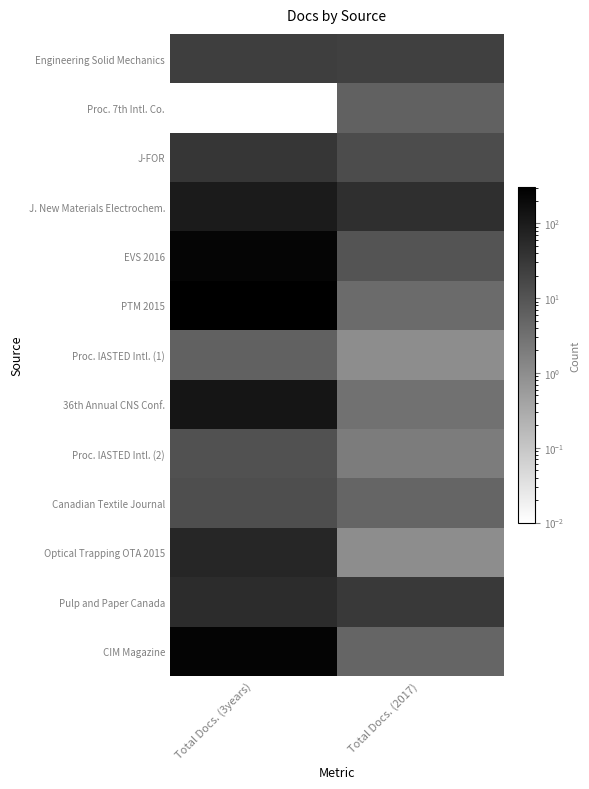

Reading left to right, list all the values displayed in this chart.

Engineering Solid Mechanics: Total Docs. (3years)=25.0	Total Docs. (2017)=23.0
Proc. 7th Intl. Co.: Total Docs. (3years)=0.0	Total Docs. (2017)=6.0
J-FOR: Total Docs. (3years)=34.0	Total Docs. (2017)=14.0
J. New Materials Electrochem.: Total Docs. (3years)=101.0	Total Docs. (2017)=45.0
EVS 2016: Total Docs. (3years)=242.0	Total Docs. (2017)=10.0
PTM 2015: Total Docs. (3years)=305.0	Total Docs. (2017)=4.0
Proc. IASTED Intl. (1): Total Docs. (3years)=6.0	Total Docs. (2017)=1.0
36th Annual CNS Conf.: Total Docs. (3years)=128.0	Total Docs. (2017)=3.0
Proc. IASTED Intl. (2): Total Docs. (3years)=11.0	Total Docs. (2017)=2.0
Canadian Textile Journal: Total Docs. (3years)=13.0	Total Docs. (2017)=5.0
Optical Trapping OTA 2015: Total Docs. (3years)=65.0	Total Docs. (2017)=1.0
Pulp and Paper Canada: Total Docs. (3years)=50.0	Total Docs. (2017)=29.0
CIM Magazine: Total Docs. (3years)=254.0	Total Docs. (2017)=5.0